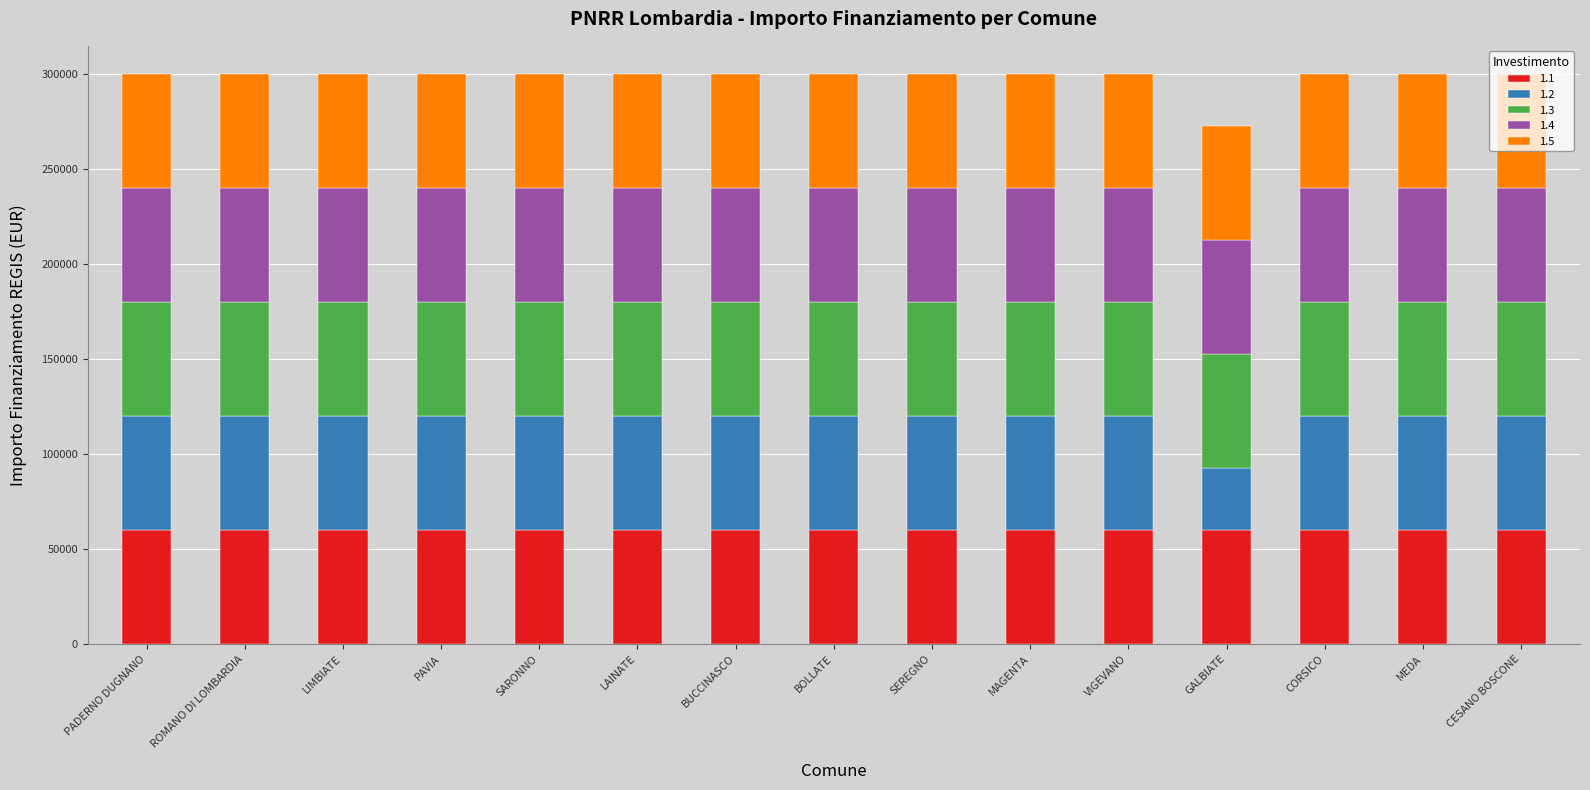

What is the highest value of the 1.1 series?

59966